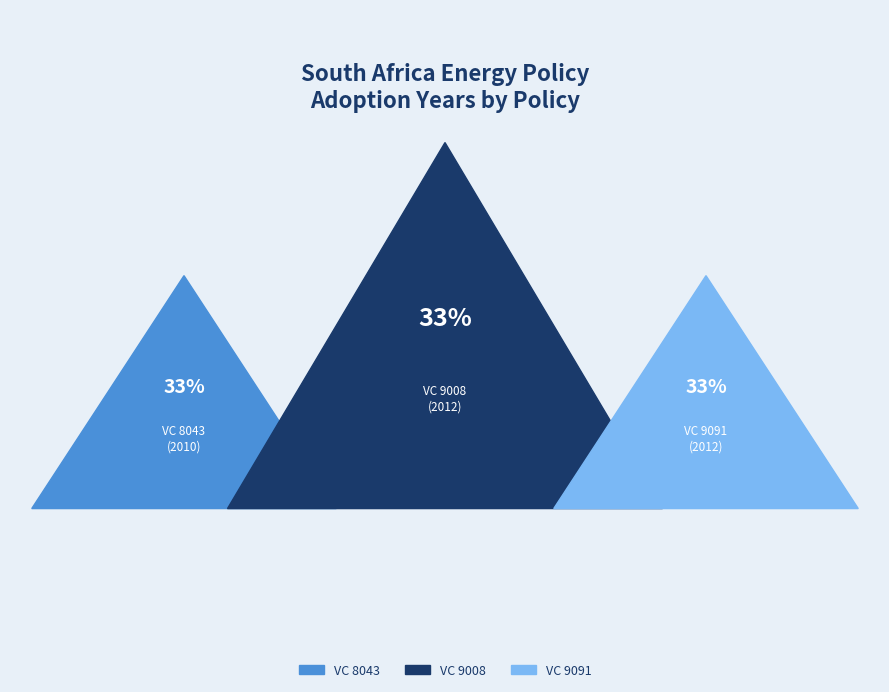

Does VC 9091 account for over 50% of the chart?

No